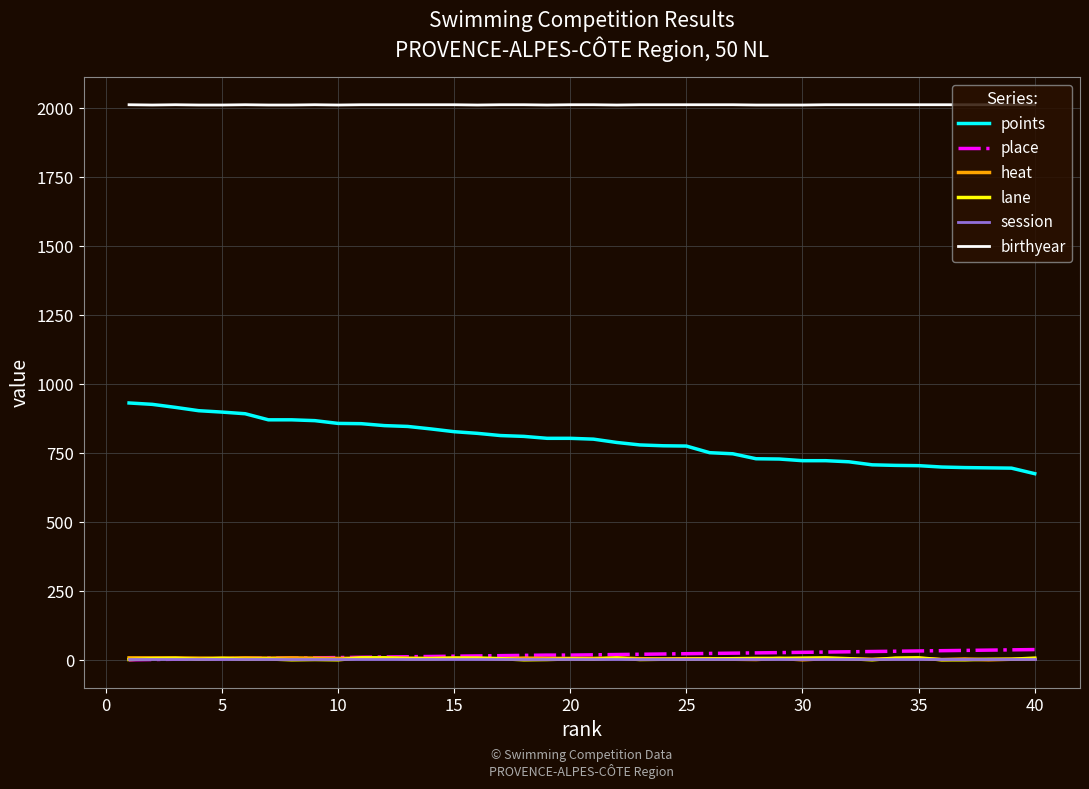

True or false: points and heat cross at least once.

False